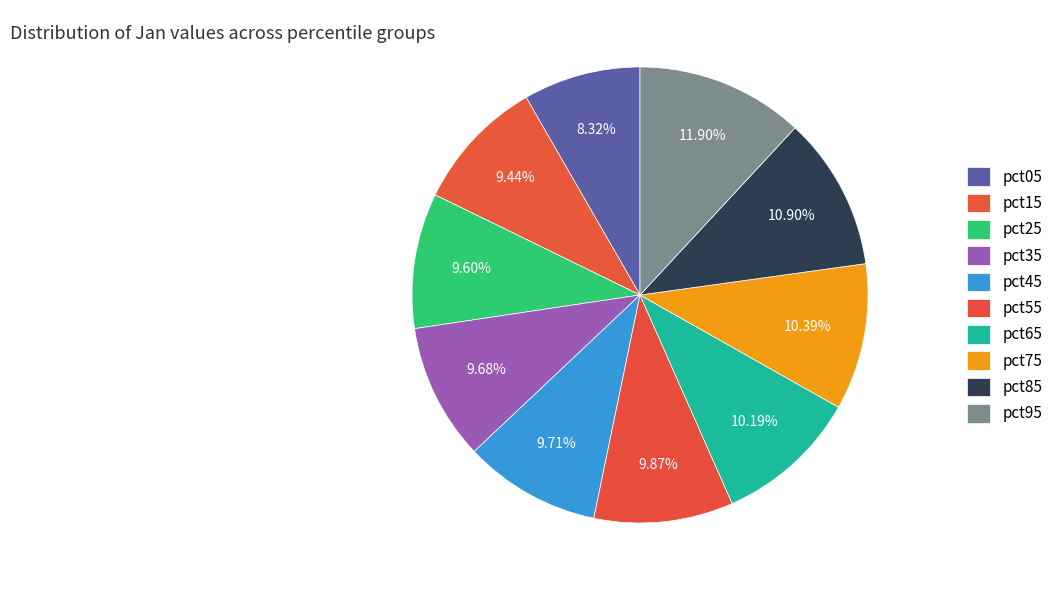

To the nearest percent, what is the difference between the largest and smallest slice percentages?

4%